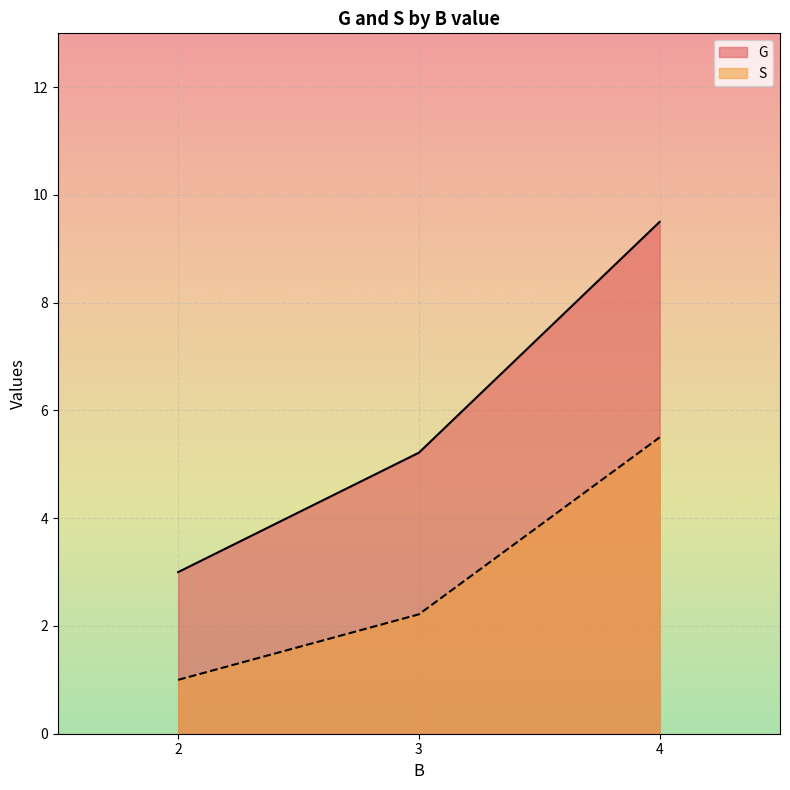

True or false: G has a value of 8 at 32.

False